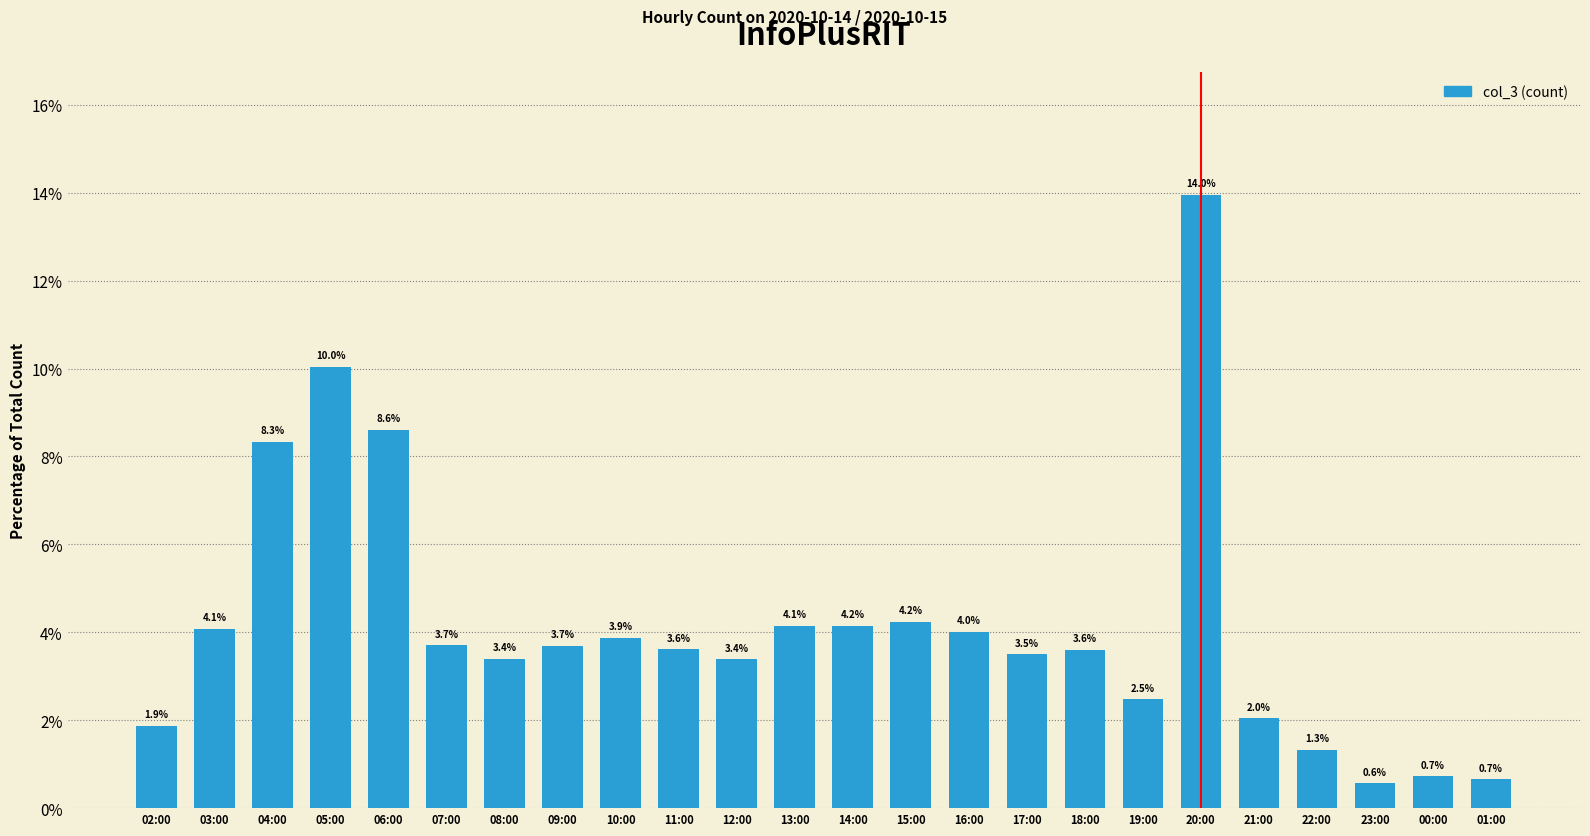

What is the label of the 7th bar from the right?

19:00